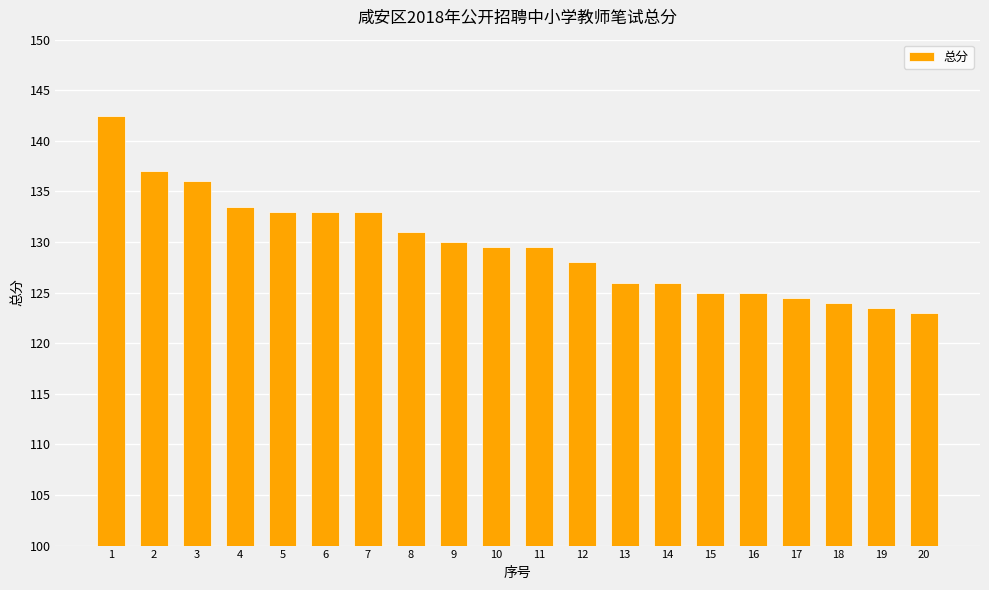

Reading left to right, list all the values displayed in this chart.

1=142.5	2=137.0	3=136.0	4=133.5	5=133.0	6=133.0	7=133.0	8=131.0	9=130.0	10=129.5	11=129.5	12=128.0	13=126.0	14=126.0	15=125.0	16=125.0	17=124.5	18=124.0	19=123.5	20=123.0